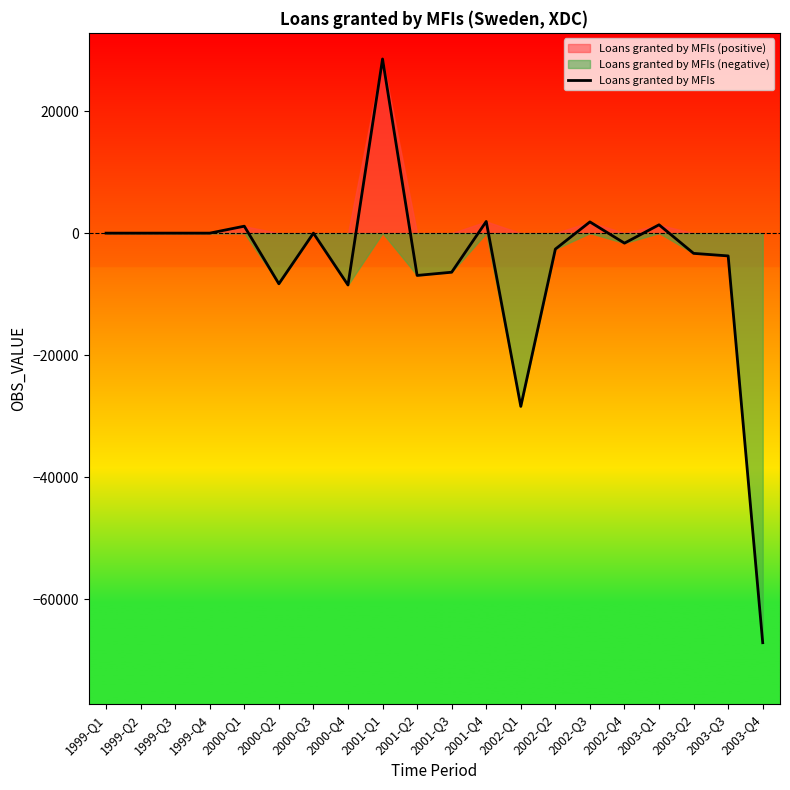

What position from the left is 2000-Q4?

8